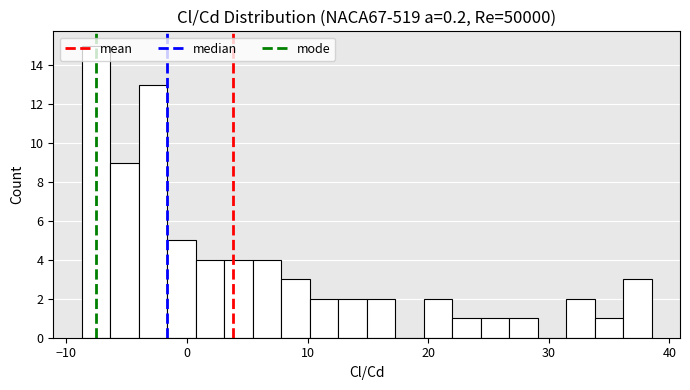

Read against the x-axis, roughly where is the centre of the tallest bar?

-8